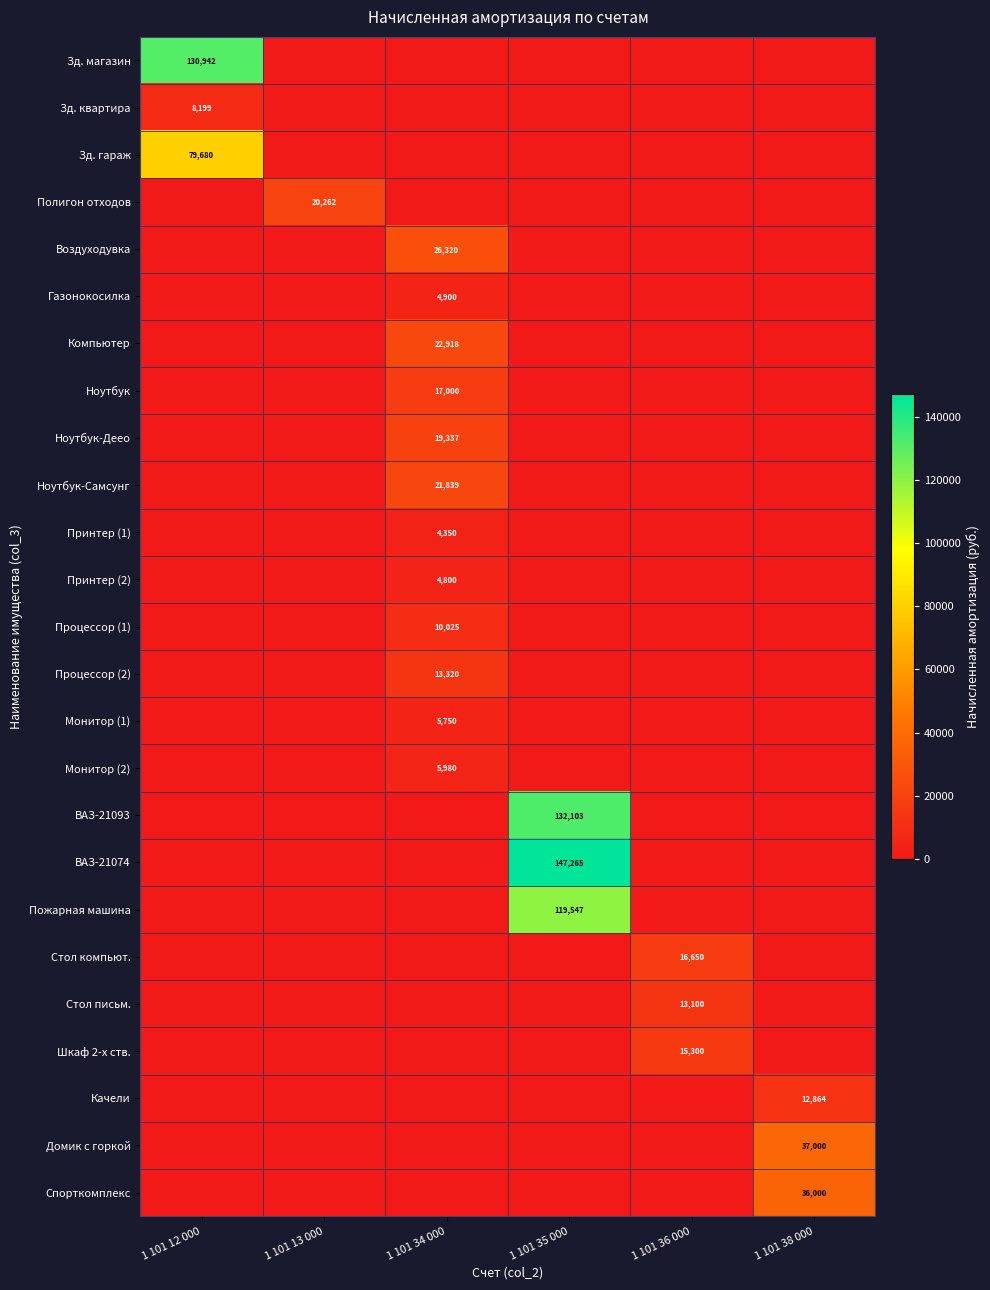

True or false: Зд. квартира has a value of 0.0 at 1 101 36 000.

True